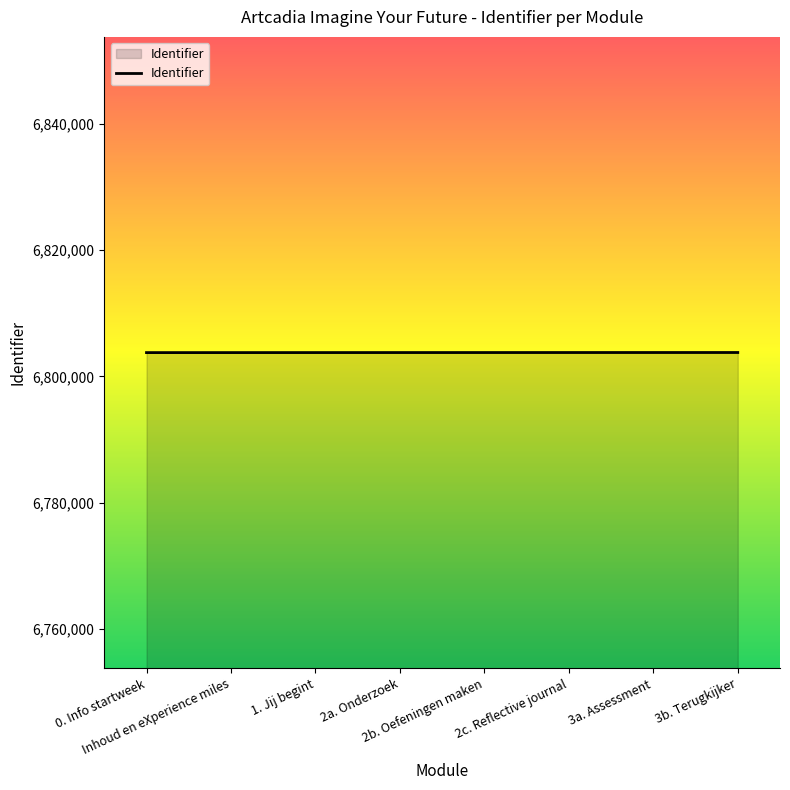

True or false: the data shows 9356557 at 3b. Terugkijker.

False